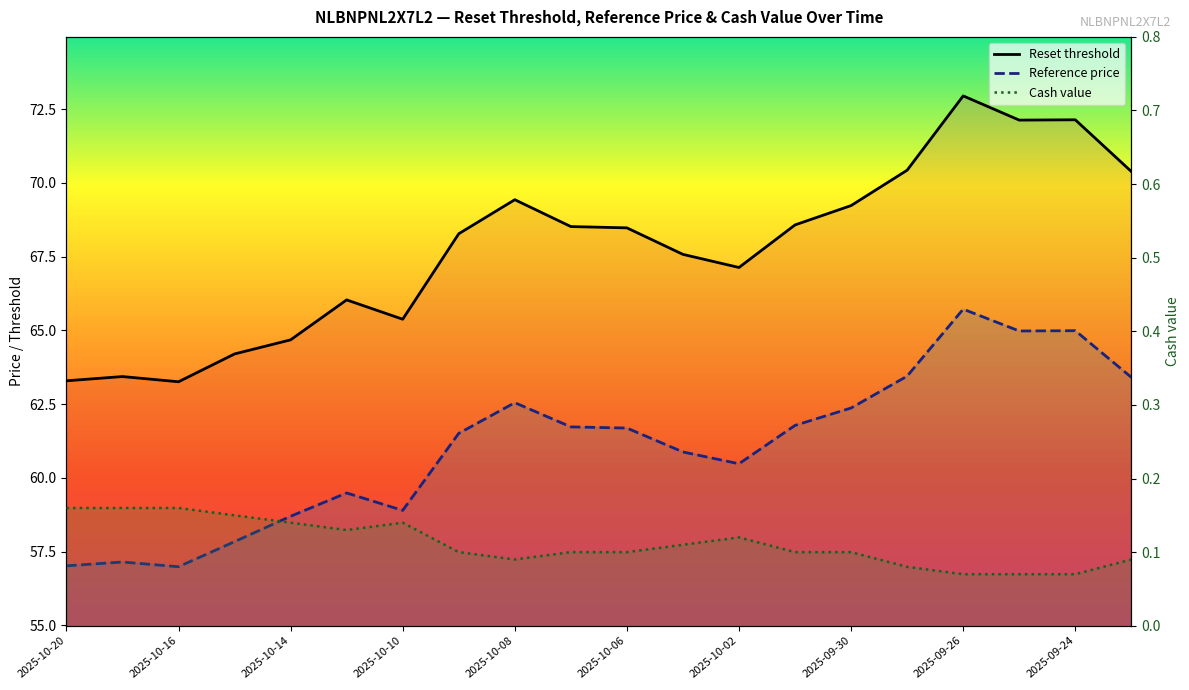

At how many categories does at least one series exceed 53?

20